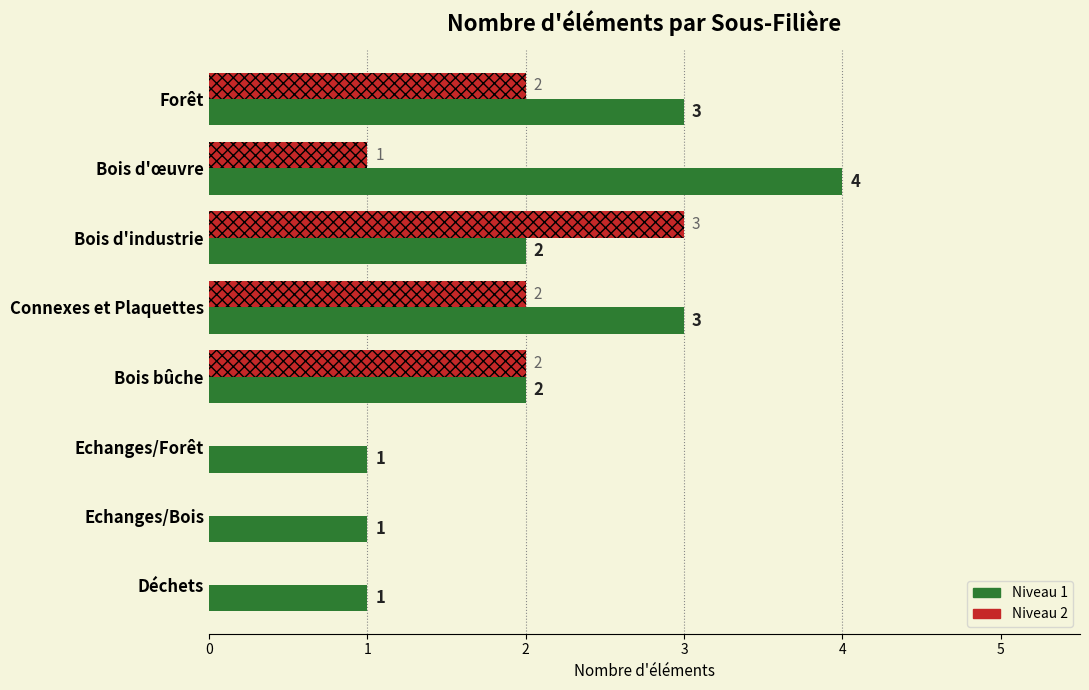

Is it true that Niveau 2 equals -1 at Déchets?

False